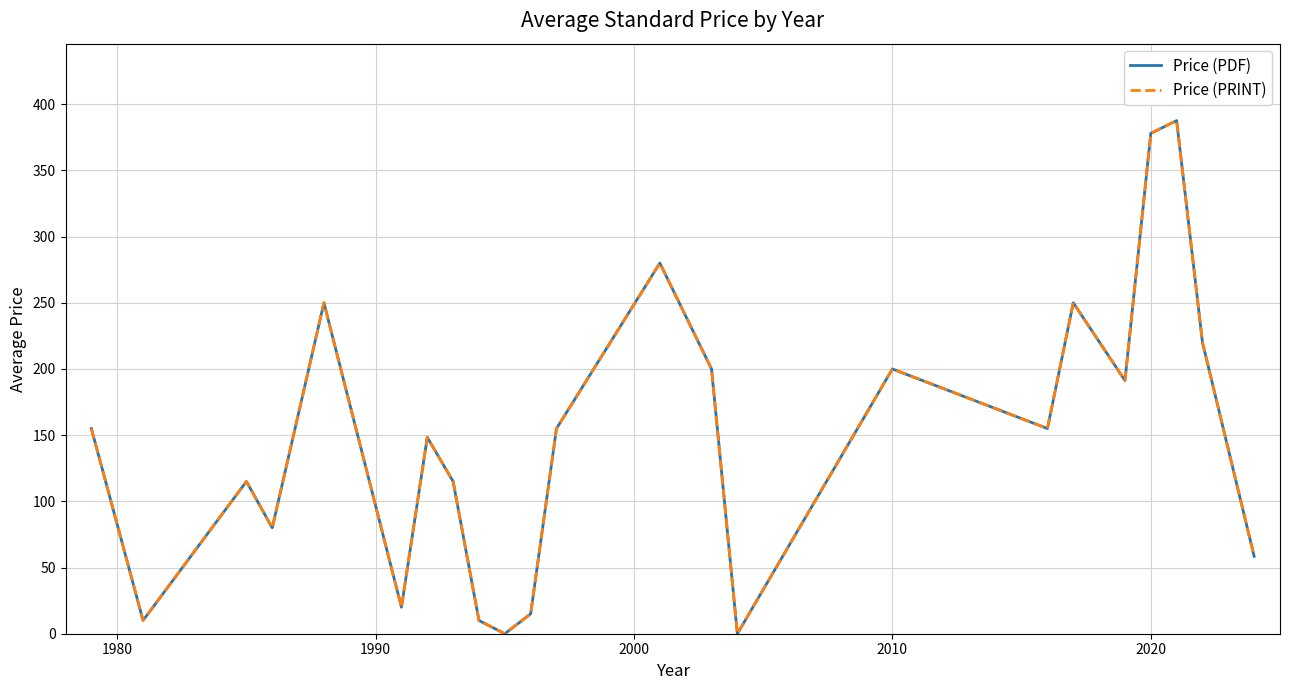

Is this an area chart (filled region under the line)?

No